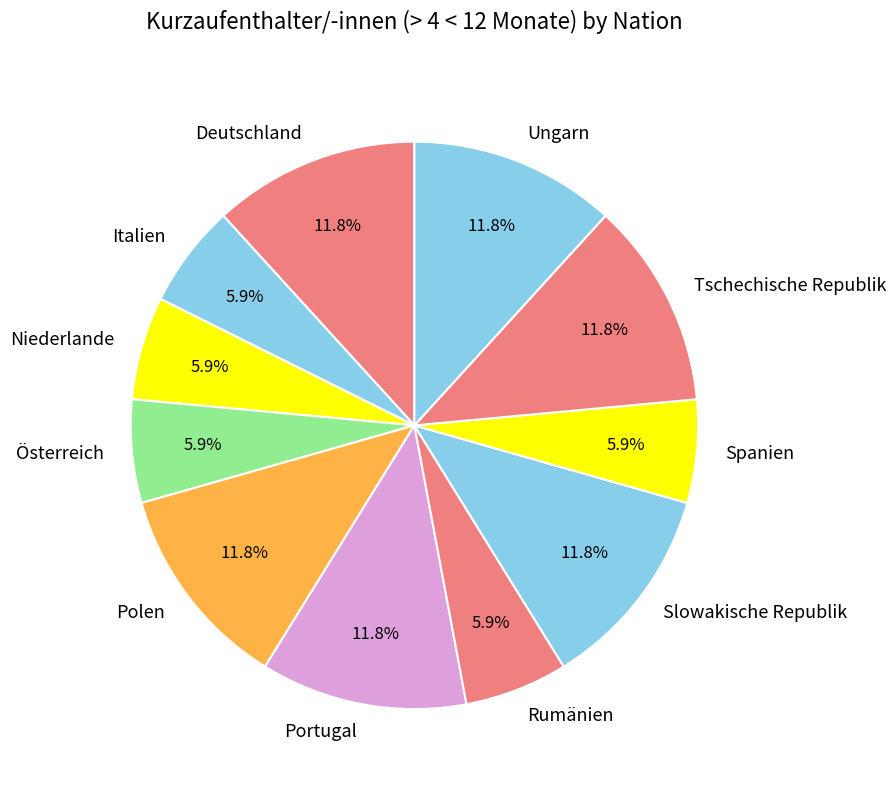

Which has a higher value, Ungarn or Italien?

Ungarn